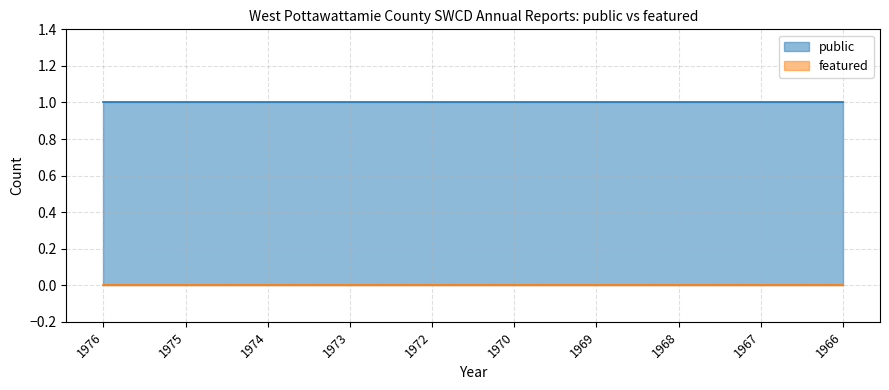

What are all the series names shown in the legend?

public, featured